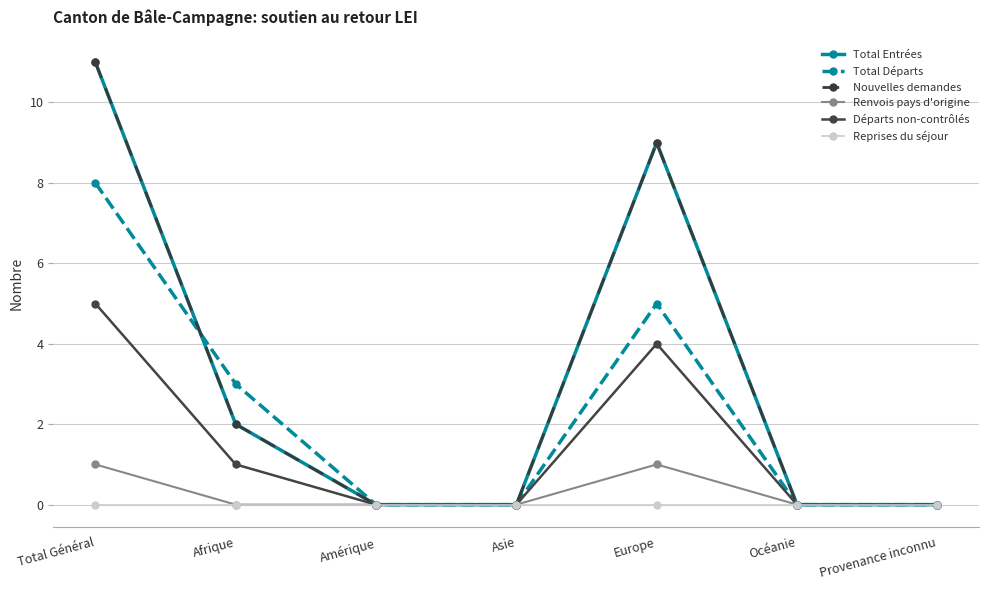

What is the label of the 6th point from the left?

Océanie